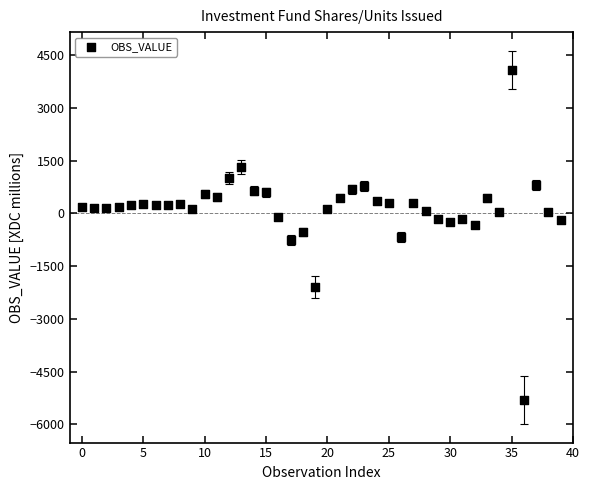

What is the range of Y values (max minus min)?

9384.0